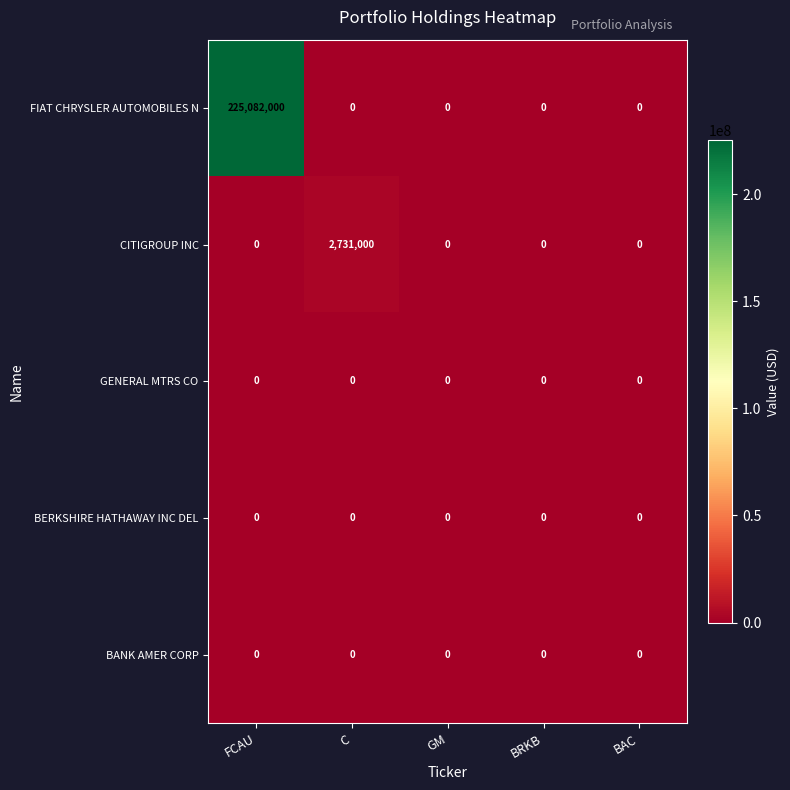

Which series has the largest range (max minus min)?

FIAT CHRYSLER AUTOMOBILES N